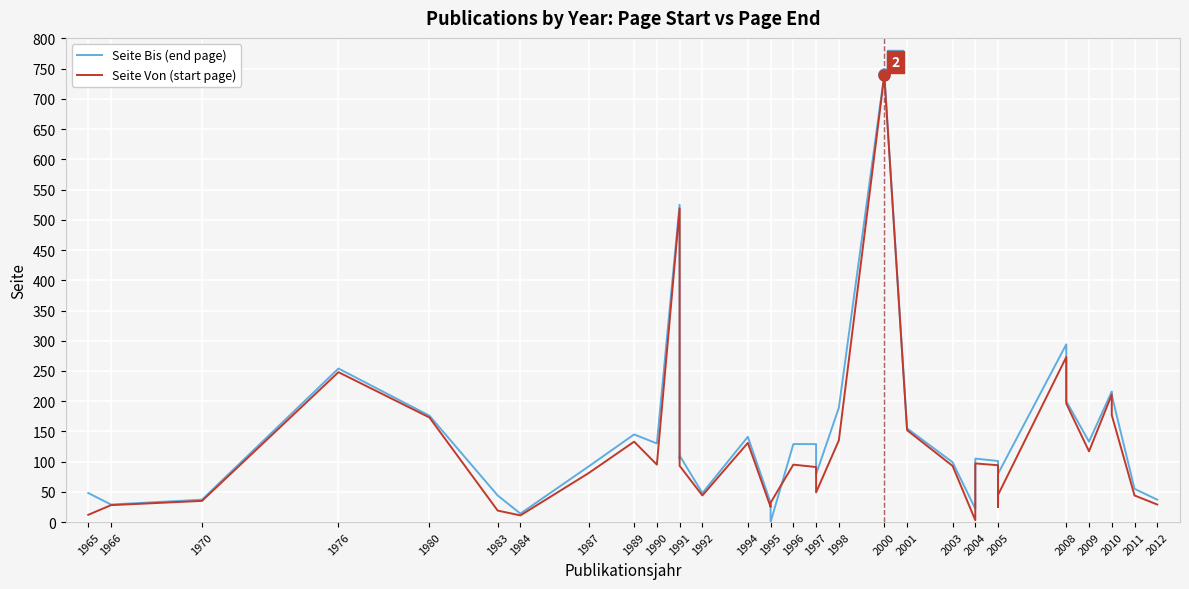

True or false: Seite Bis (end page) and Seite Von (start page) intersect in this chart.

True